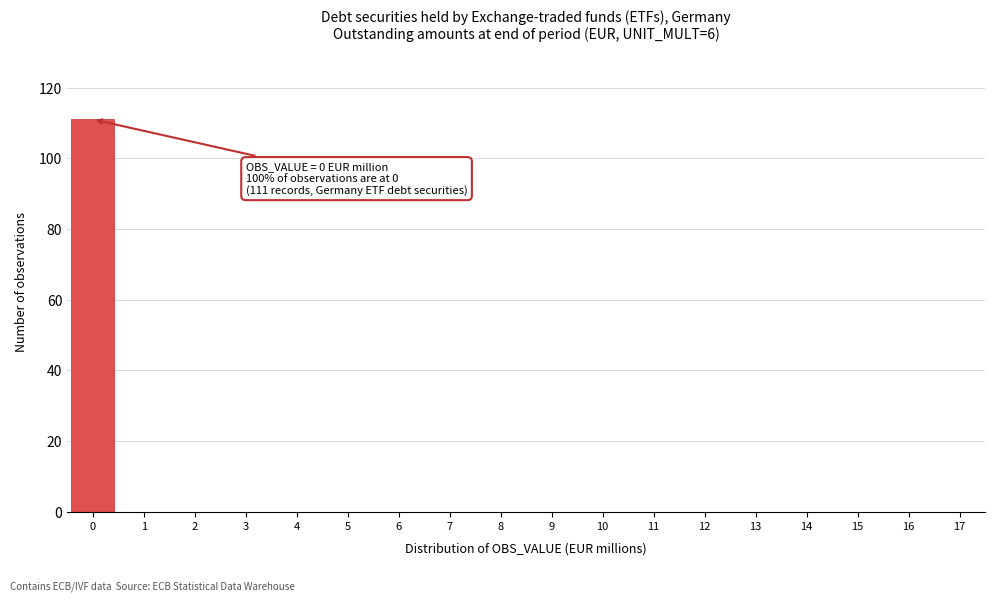

Reading right to left, extract all data points from this chart.

17=0	16=0	15=0	14=0	13=0	12=0	11=0	10=0	9=0	8=0	7=0	6=0	5=0	4=0	3=0	2=0	1=0	0=111